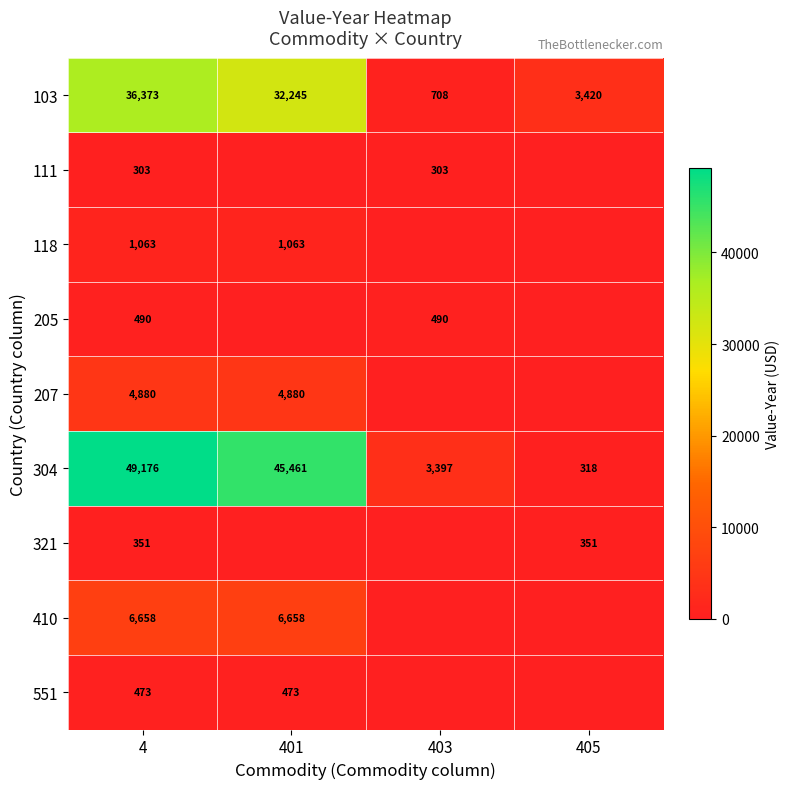

At which label is 103 closest to 18540?

401